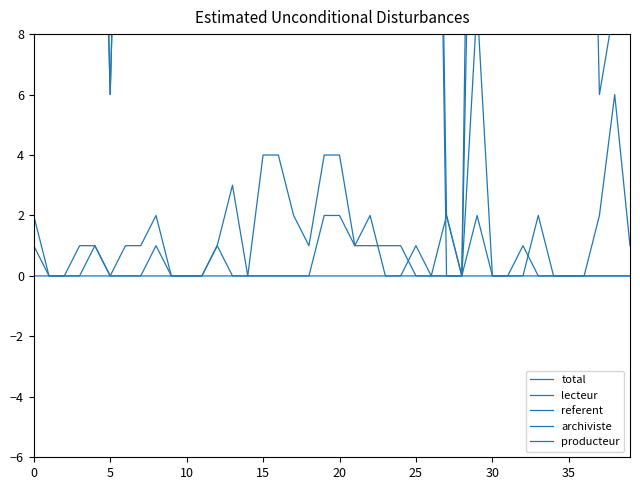

Which series has the largest total across all categories?

total